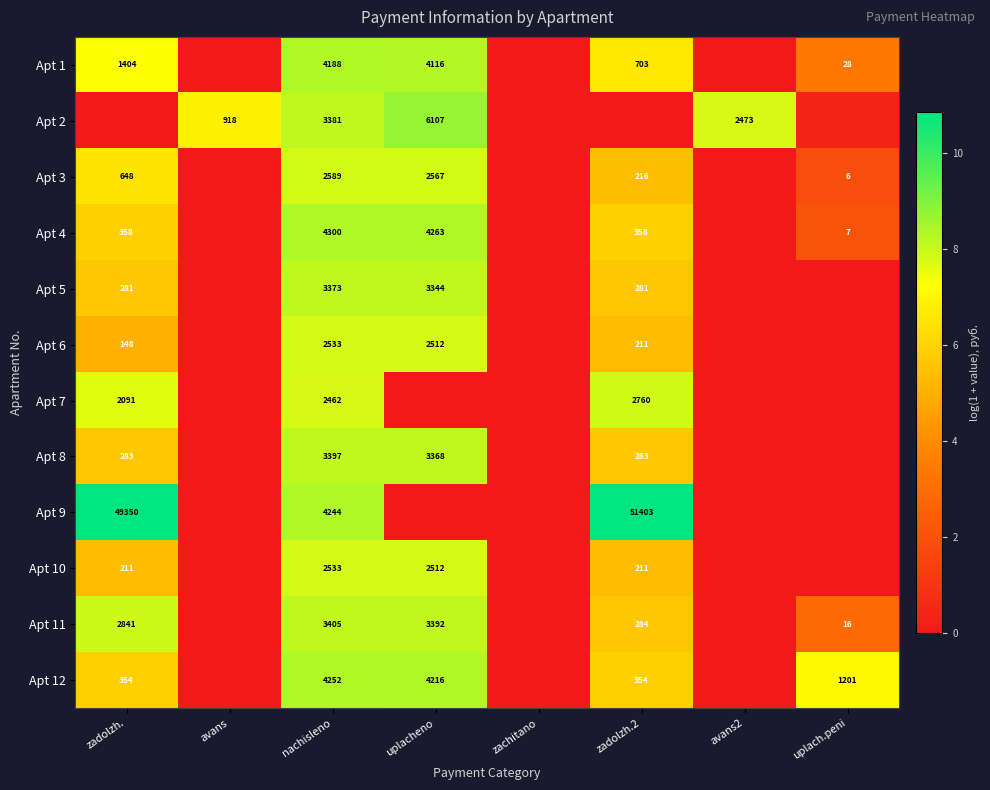

List the labels in order of Apt 5 value, largest first.

nachisleno, uplacheno, zadolzh., zadolzh.2, avans, zachitano, avans2, uplach.peni